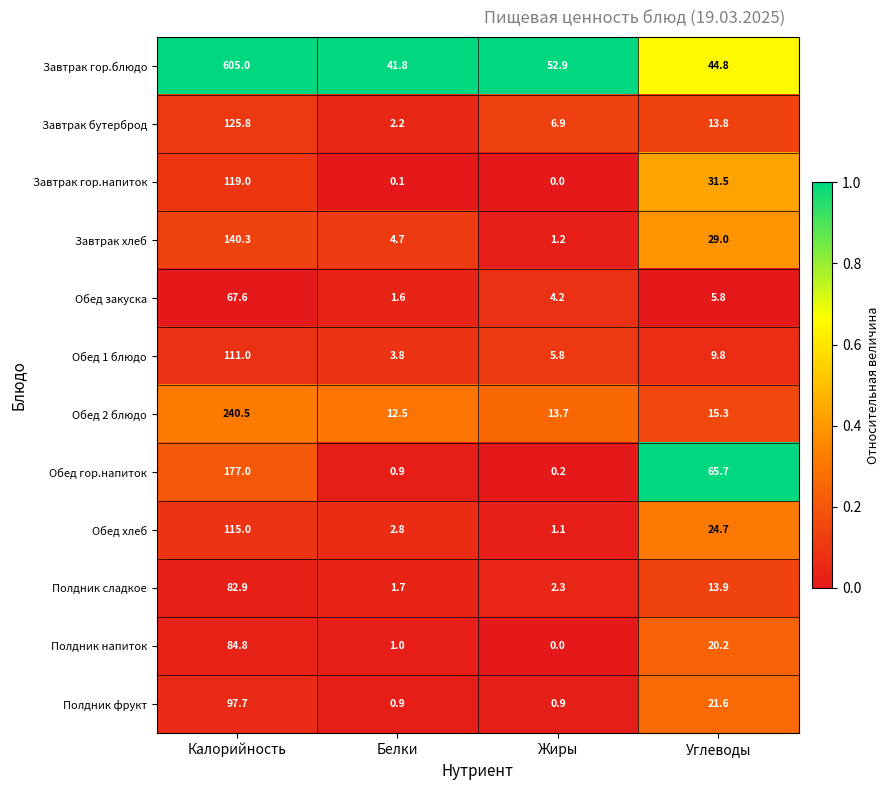

What is the difference between the Обед закуска values at Белки and Жиры?

2.6